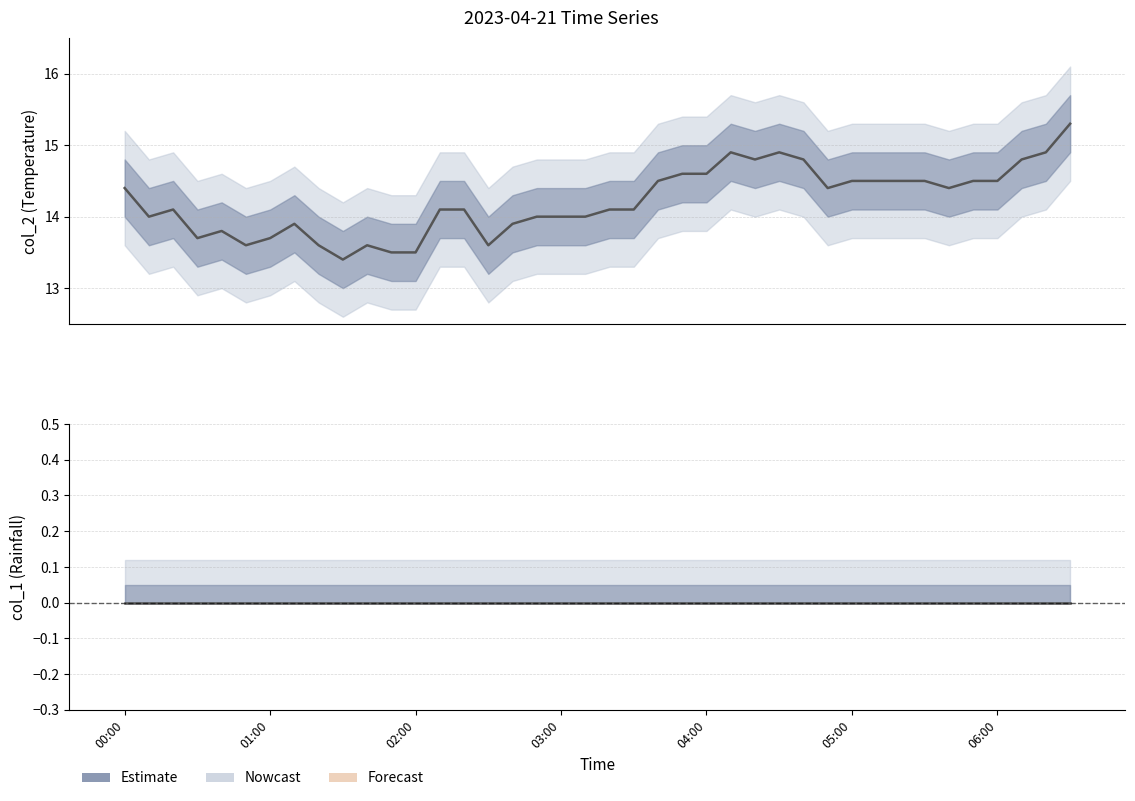

List the series in order of their overall mean, highest first.

col_2, col_1